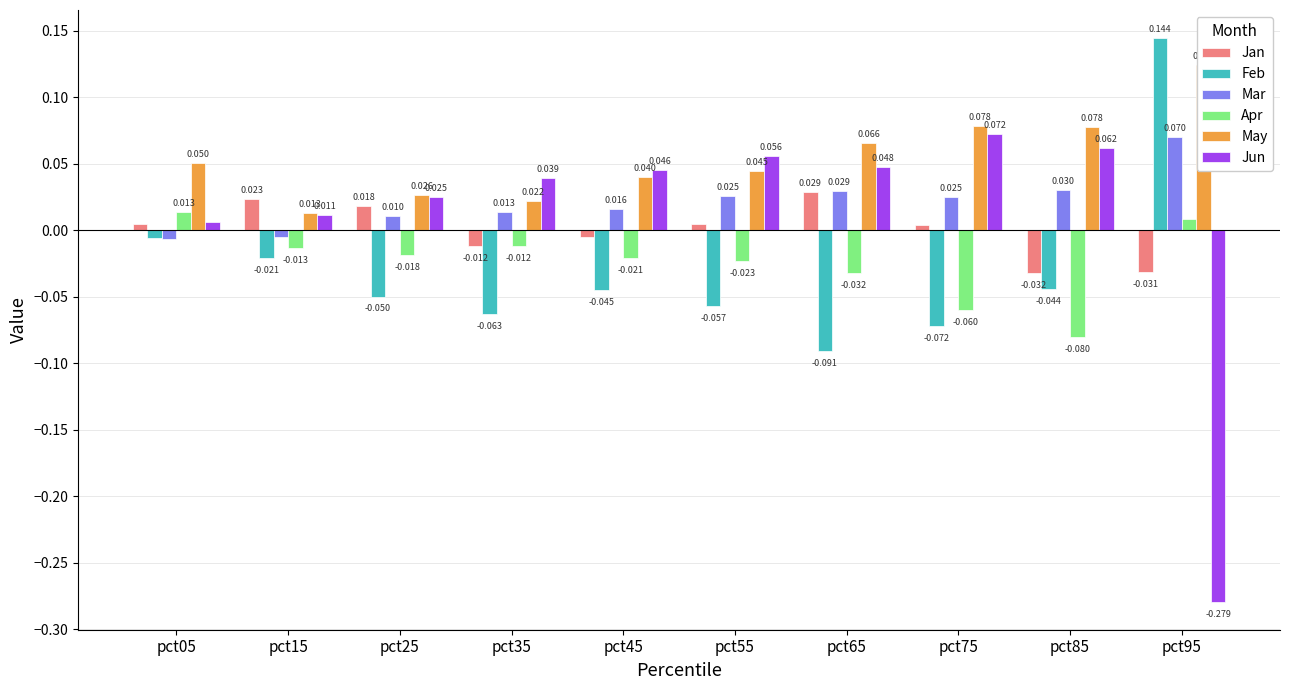

Reading left to right, transcribe all the data shown in this chart.

Jan: pct05=0.0	pct15=0.0	pct25=0.0	pct35=-0.0	pct45=-0.0	pct55=0.0	pct65=0.0	pct75=0.0	pct85=-0.0	pct95=-0.0
Feb: pct05=-0.0	pct15=-0.0	pct25=-0.0	pct35=-0.1	pct45=-0.0	pct55=-0.1	pct65=-0.1	pct75=-0.1	pct85=-0.0	pct95=0.1
Mar: pct05=-0.0	pct15=-0.0	pct25=0.0	pct35=0.0	pct45=0.0	pct55=0.0	pct65=0.0	pct75=0.0	pct85=0.0	pct95=0.1
Apr: pct05=0.0	pct15=-0.0	pct25=-0.0	pct35=-0.0	pct45=-0.0	pct55=-0.0	pct65=-0.0	pct75=-0.1	pct85=-0.1	pct95=0.0
May: pct05=0.1	pct15=0.0	pct25=0.0	pct35=0.0	pct45=0.0	pct55=0.0	pct65=0.1	pct75=0.1	pct85=0.1	pct95=0.1
Jun: pct05=0.0	pct15=0.0	pct25=0.0	pct35=0.0	pct45=0.0	pct55=0.1	pct65=0.0	pct75=0.1	pct85=0.1	pct95=-0.3